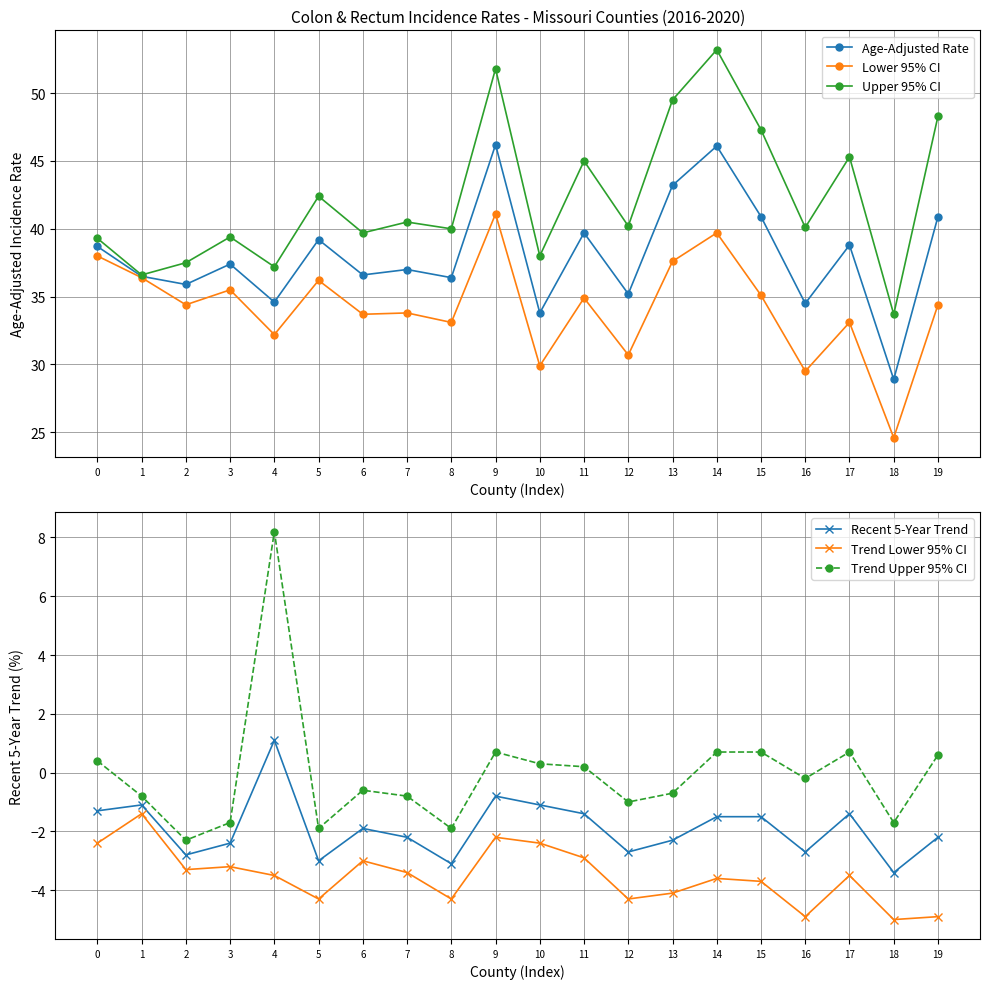

Reading right to left, what are all the values shown in this chart?

Age-Adjusted Rate: 19=40.9	18=28.9	17=38.8	16=34.5	15=40.9	14=46.1	13=43.2	12=35.2	11=39.7	10=33.8	9=46.2	8=36.4	7=37.0	6=36.6	5=39.2	4=34.6	3=37.4	2=35.9	1=36.5	0=38.7
Lower 95% CI: 19=34.4	18=24.6	17=33.1	16=29.5	15=35.1	14=39.7	13=37.6	12=30.7	11=34.9	10=29.9	9=41.1	8=33.1	7=33.8	6=33.7	5=36.2	4=32.2	3=35.5	2=34.4	1=36.4	0=38.0
Upper 95% CI: 19=48.3	18=33.7	17=45.3	16=40.1	15=47.3	14=53.2	13=49.5	12=40.2	11=45.0	10=38.0	9=51.8	8=40.0	7=40.5	6=39.7	5=42.4	4=37.2	3=39.4	2=37.5	1=36.6	0=39.3
Recent 5-Year Trend: 19=-2.2	18=-3.4	17=-1.4	16=-2.7	15=-1.5	14=-1.5	13=-2.3	12=-2.7	11=-1.4	10=-1.1	9=-0.8	8=-3.1	7=-2.2	6=-1.9	5=-3.0	4=1.1	3=-2.4	2=-2.8	1=-1.1	0=-1.3
Trend Lower 95% CI: 19=-4.9	18=-5.0	17=-3.5	16=-4.9	15=-3.7	14=-3.6	13=-4.1	12=-4.3	11=-2.9	10=-2.4	9=-2.2	8=-4.3	7=-3.4	6=-3.0	5=-4.3	4=-3.5	3=-3.2	2=-3.3	1=-1.4	0=-2.4
Trend Upper 95% CI: 19=0.6	18=-1.7	17=0.7	16=-0.2	15=0.7	14=0.7	13=-0.7	12=-1.0	11=0.2	10=0.3	9=0.7	8=-1.9	7=-0.8	6=-0.6	5=-1.9	4=8.2	3=-1.7	2=-2.3	1=-0.8	0=0.4